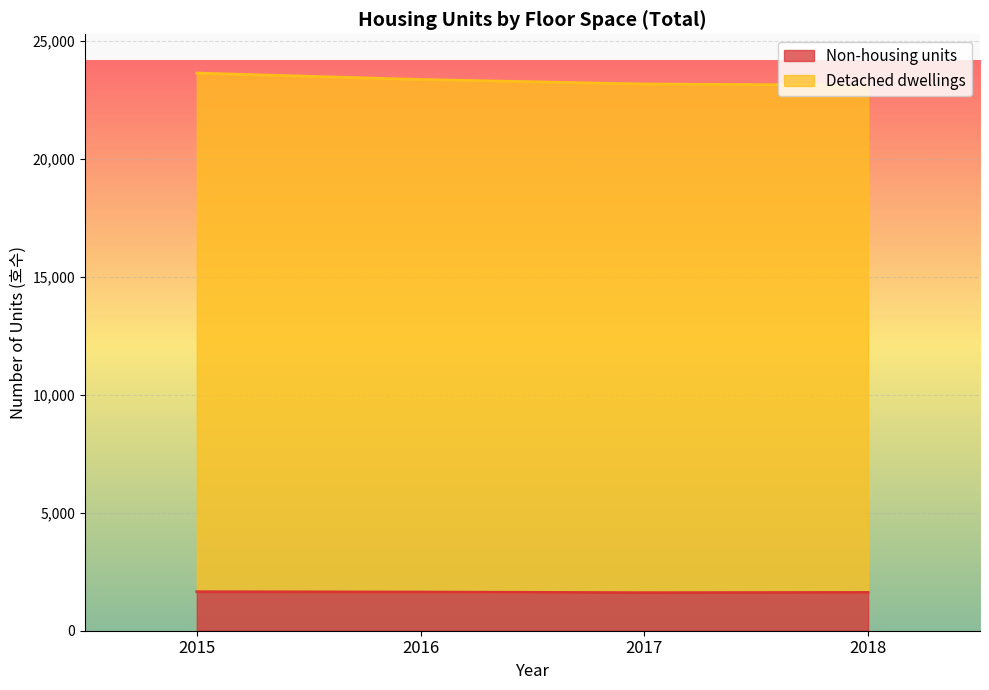

Which series has the widest spread of values?

Detached dwellings